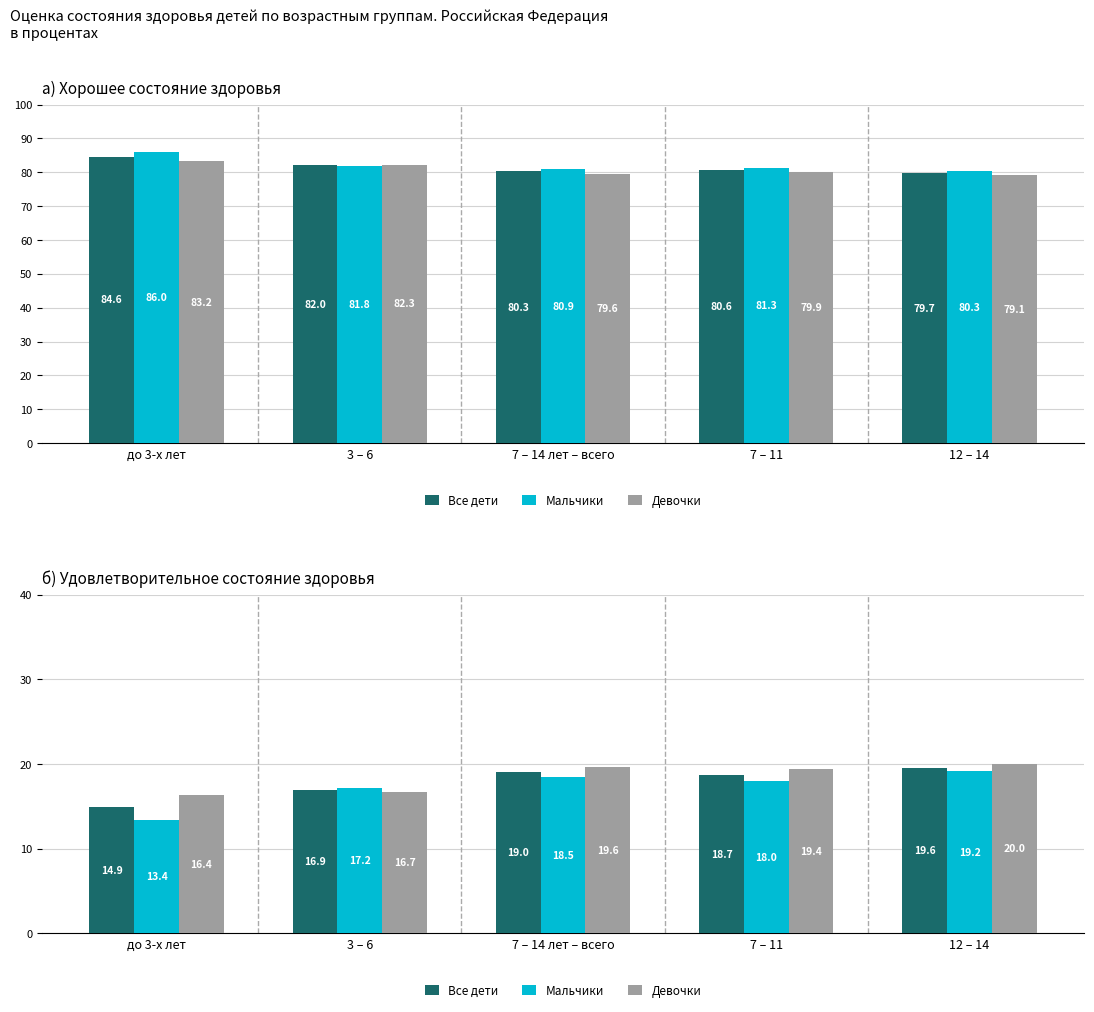

What is the difference between the second highest and minimum values in the Девочки series?

3.3